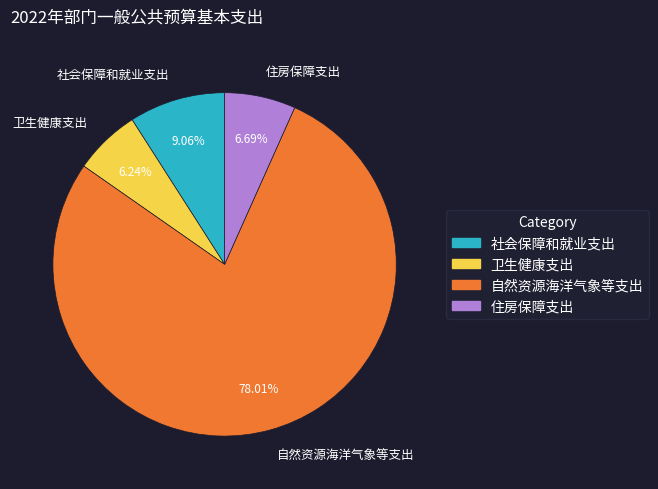

Which slice represents more than half of the pie?

自然资源海洋气象等支出